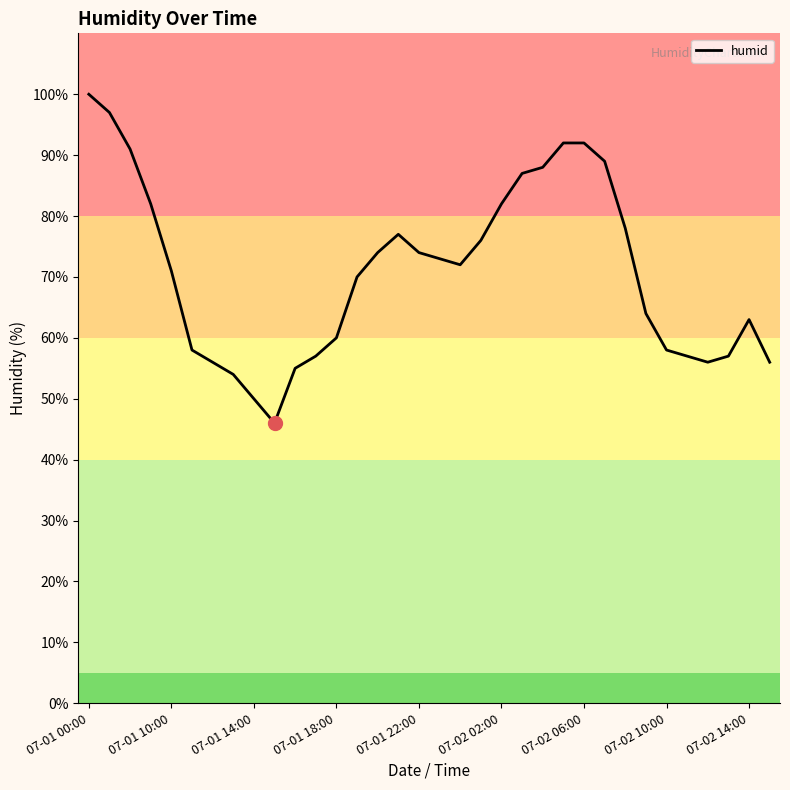

What is the minimum value shown in the chart?

46